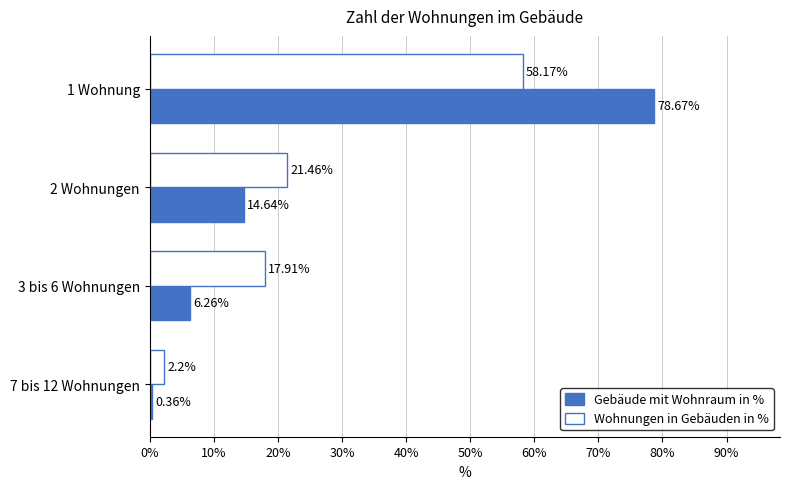

What is the average value of the Gebäude mit Wohnraum in % series?

25.0